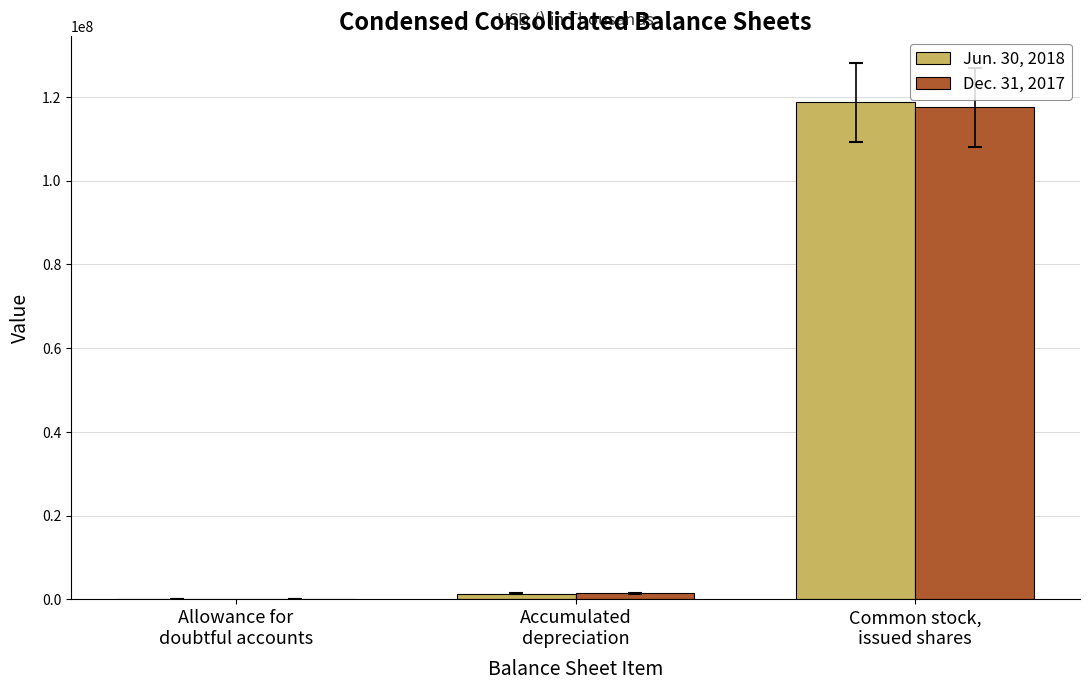

Which series has the largest range (max minus min)?

Jun. 30, 2018